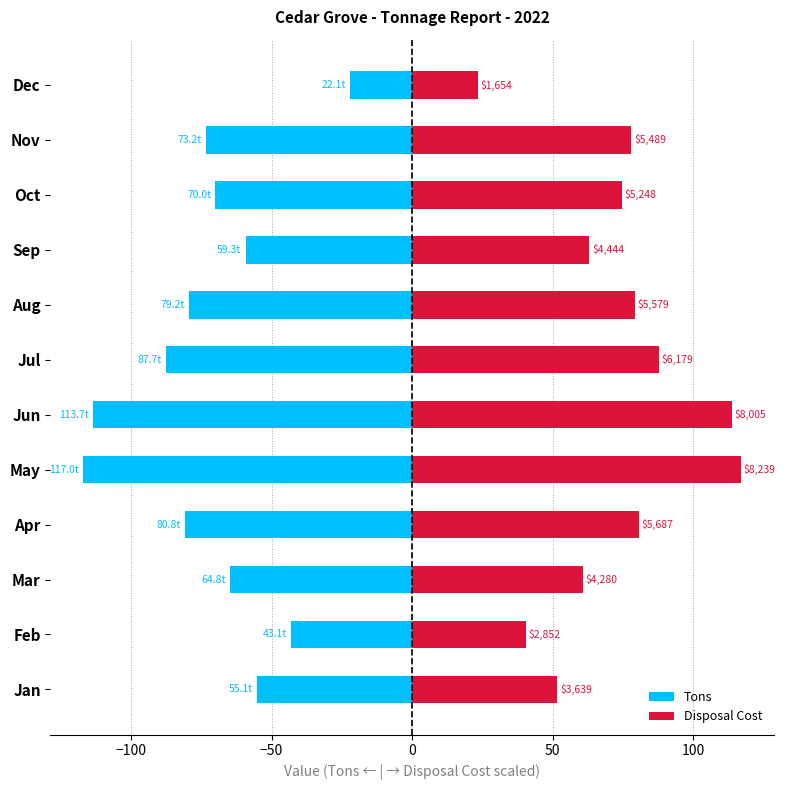

How many bars are there in each group?

2